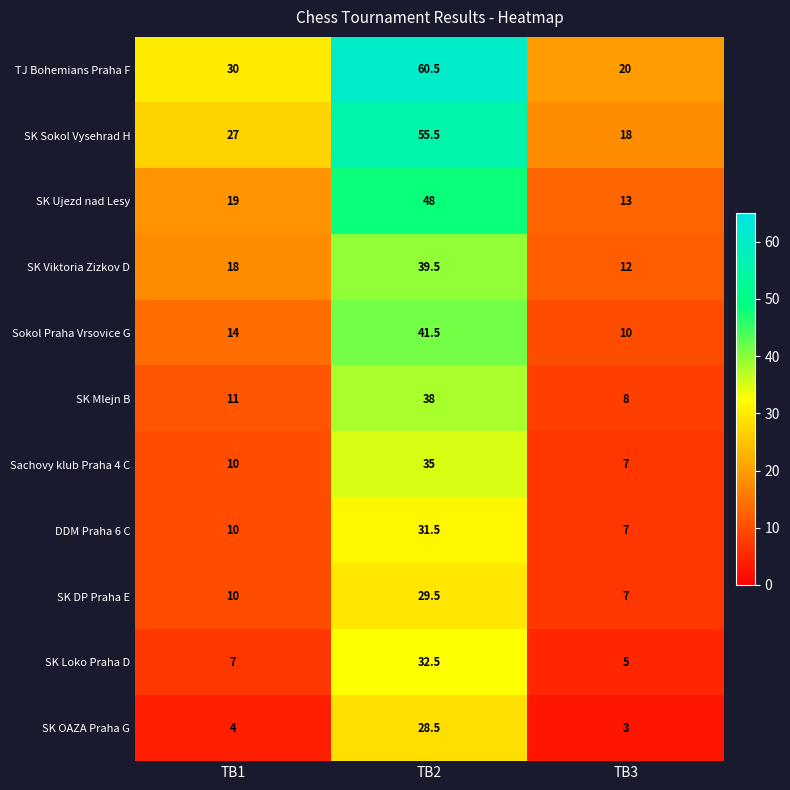

Which series has the widest spread of values?

TJ Bohemians Praha F